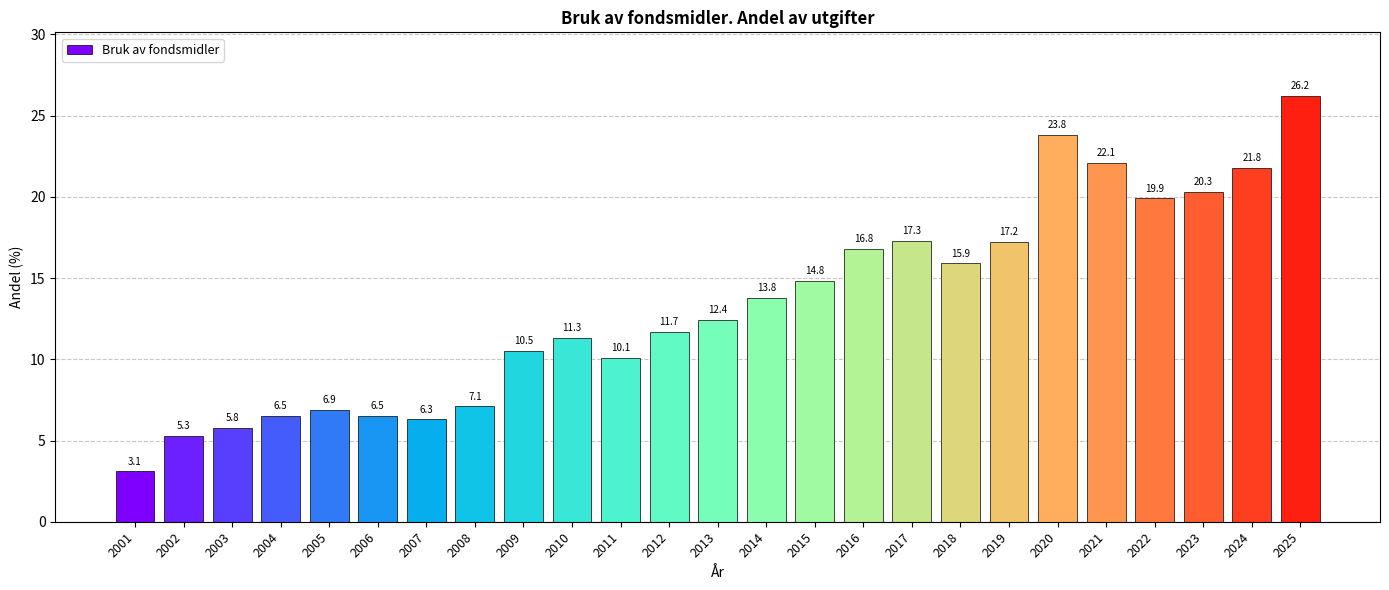

What is the difference between the values at 2018 and 2012?

4.2